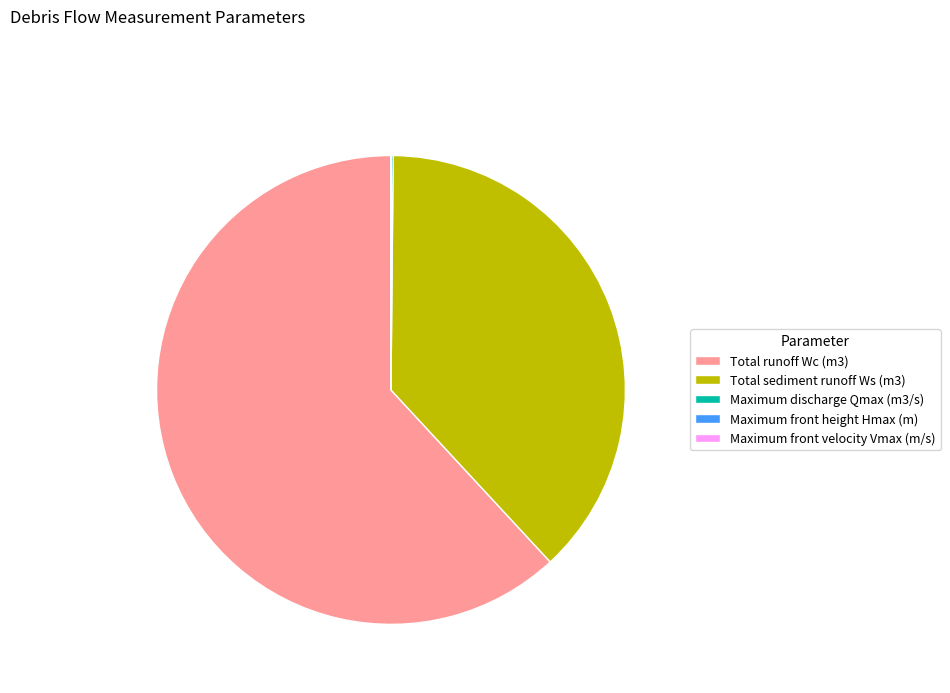

Combined, do Total sediment runoff Ws (m3) and Total runoff Wc (m3) account for over 50%?

Yes